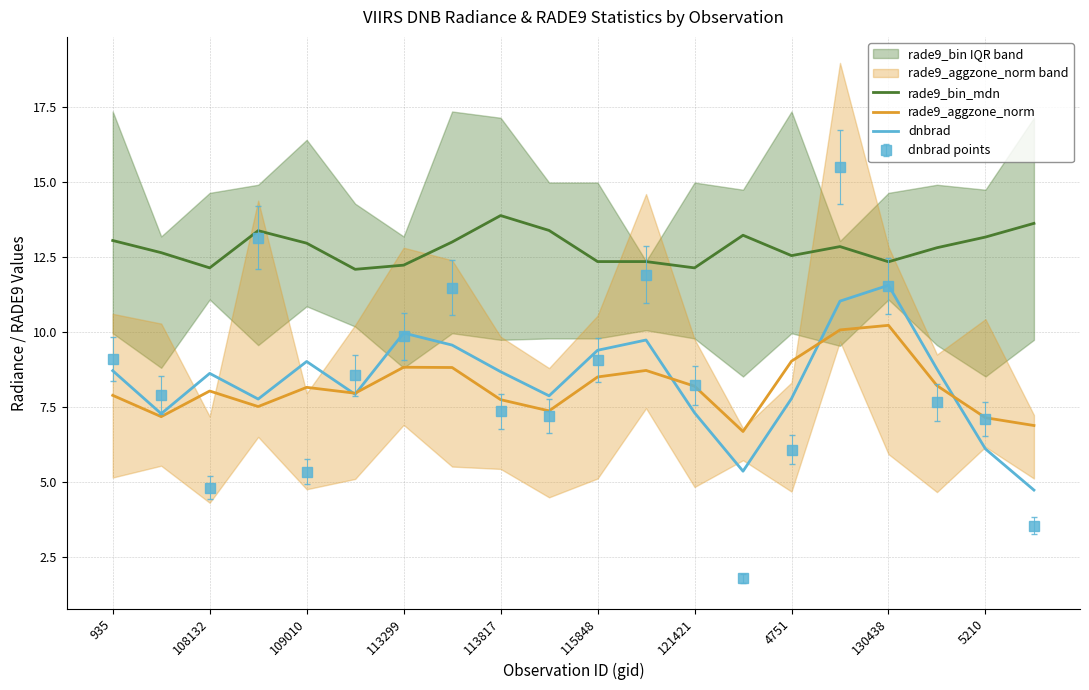

At 935, list the series in order from largest to smallest.

rade9_bin_mdn, dnbrad, rade9_aggzone_norm